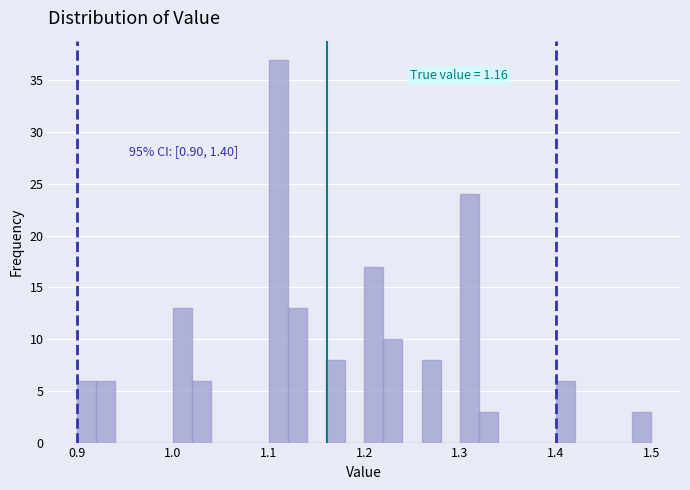

Around what value on the x-axis is the tallest bar? Give the approximate position of its centre, as read against the axis.

1.11